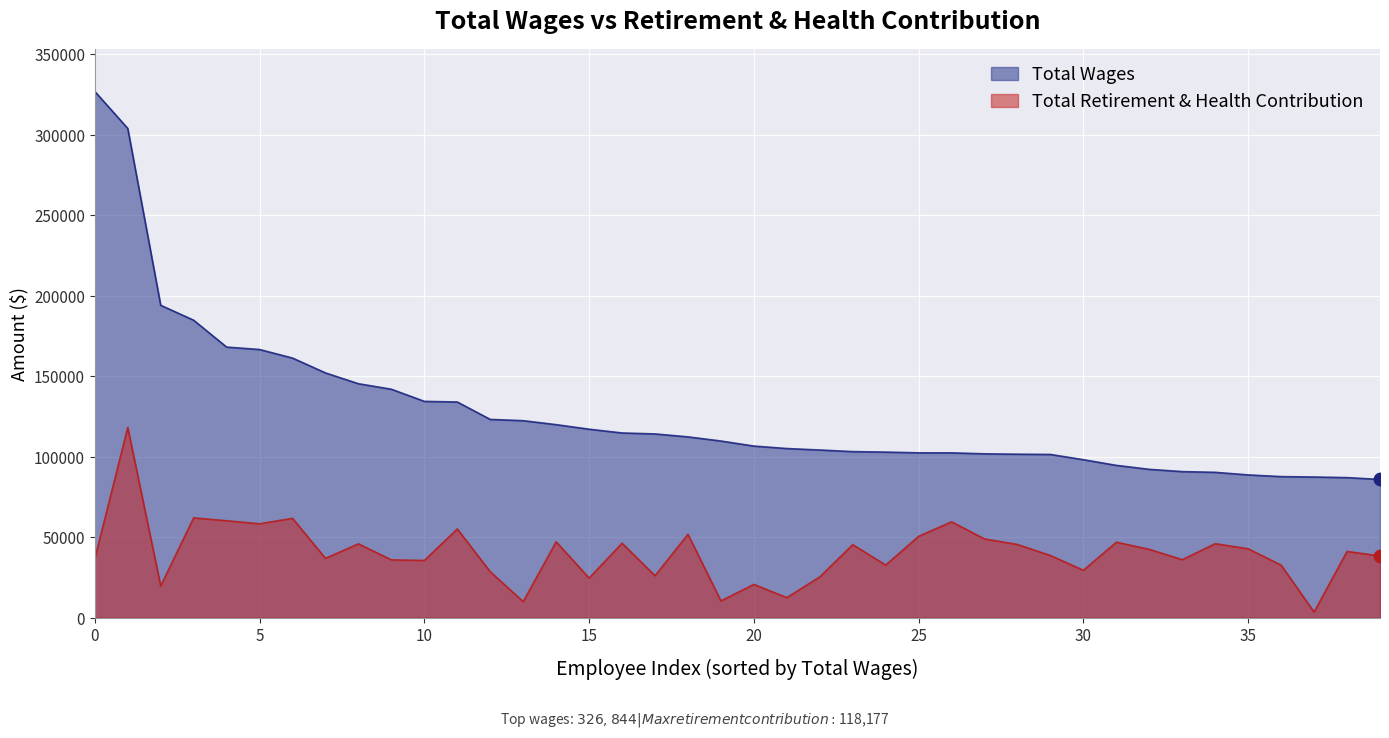

What are all the series names shown in the legend?

Total Wages, Total Retirement & Health Contribution